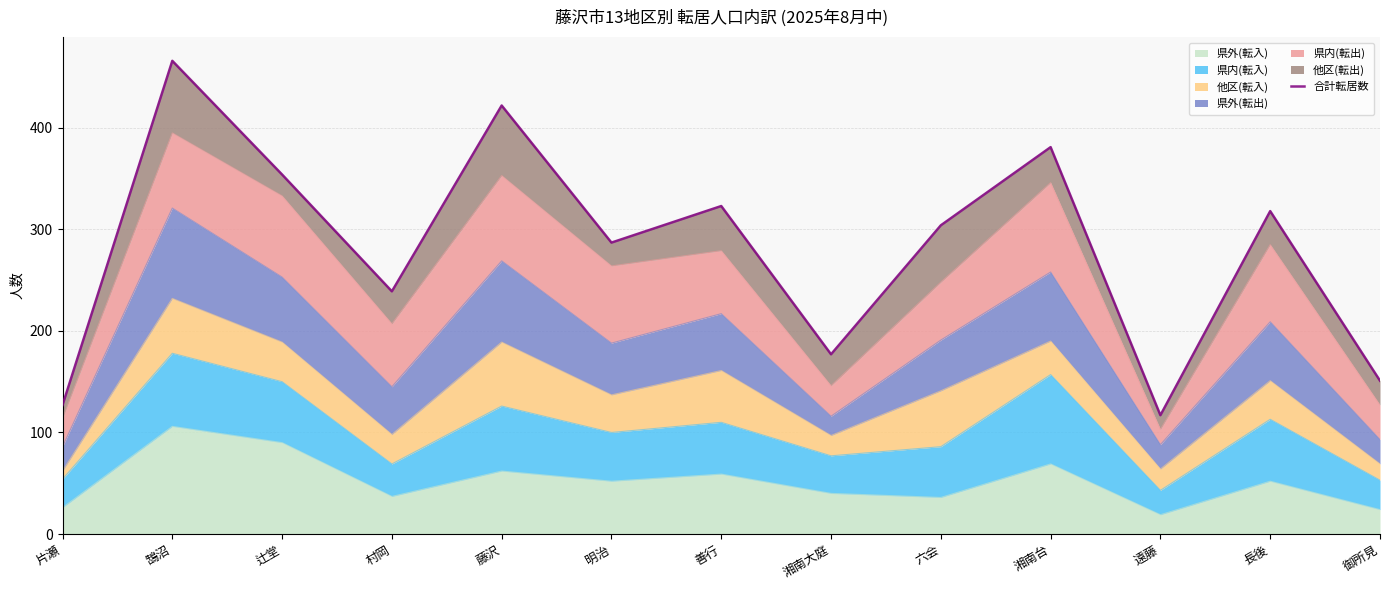

What is the ratio of the value at 鵠沼 to the value at 辻堂?

1.3